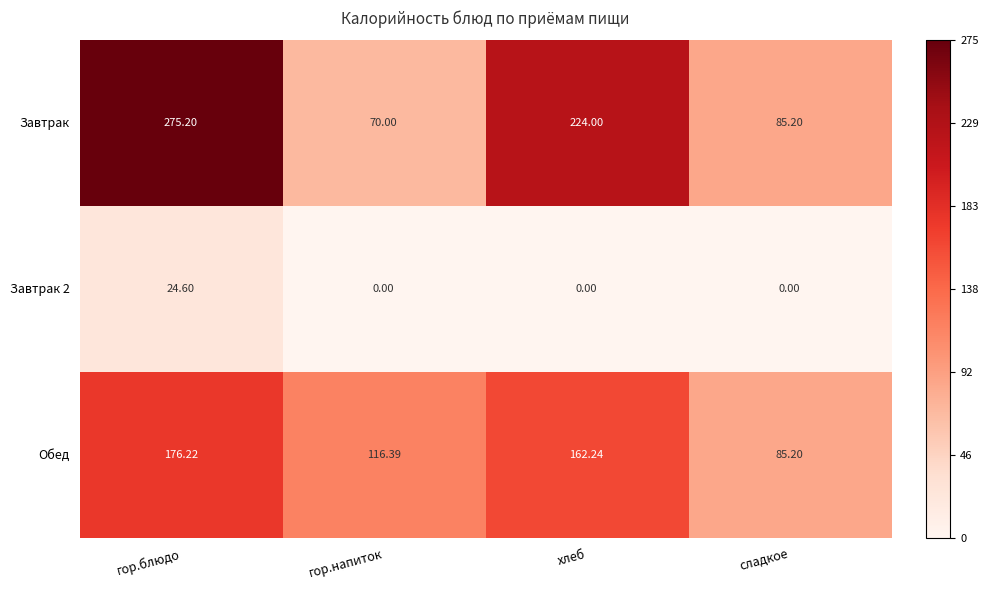

Rank the series by their maximum value, from lowest to highest.

Завтрак 2, Обед, Завтрак